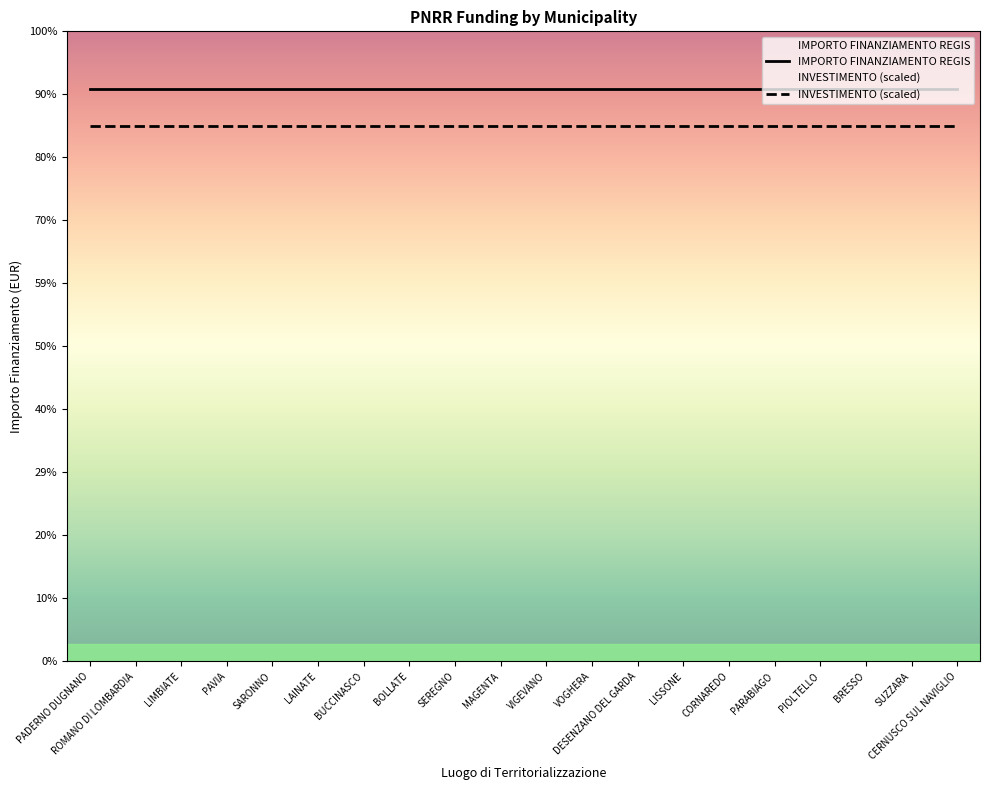

Which has a higher value, PADERNO DUGNANO or BUCCINASCO?

PADERNO DUGNANO